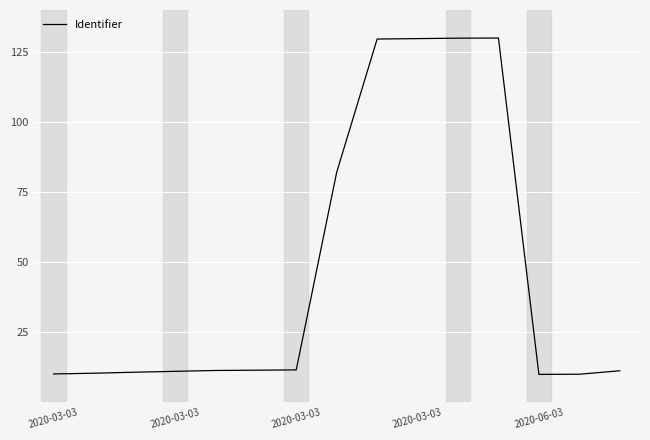

What is the minimum value shown in the chart?

10.0